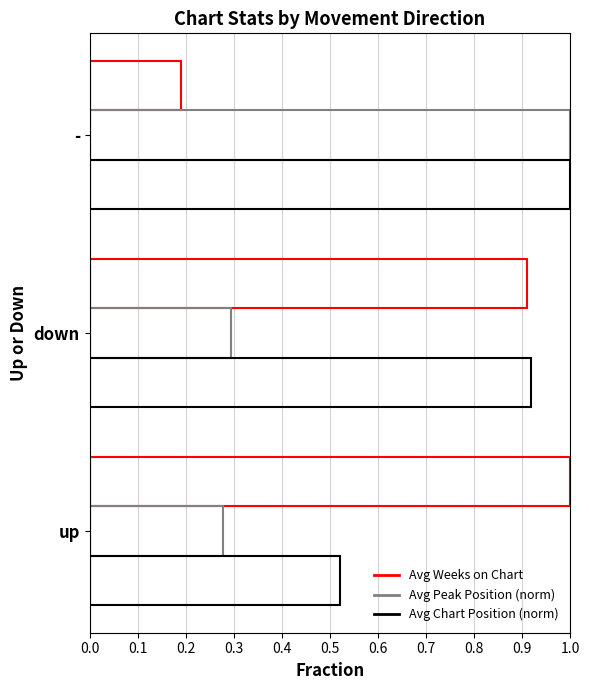

Which category has the lowest value across all series?

-